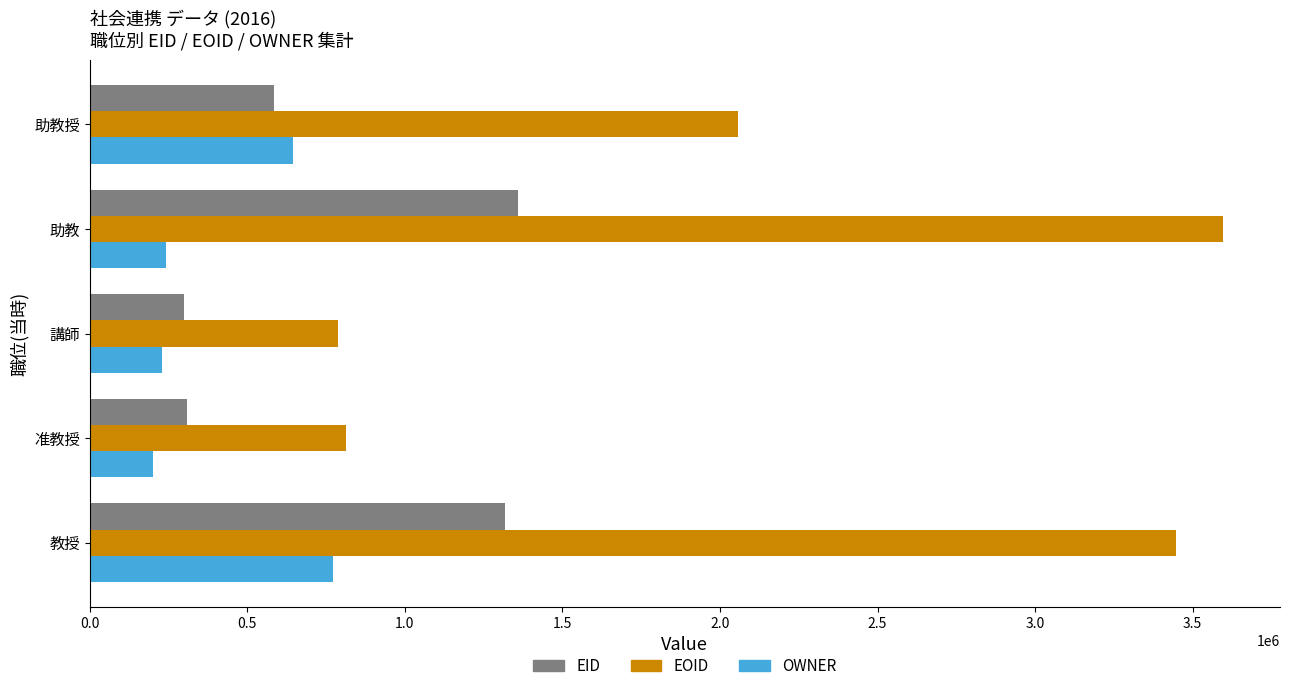

Which category has the highest value in the OWNER series?

教授